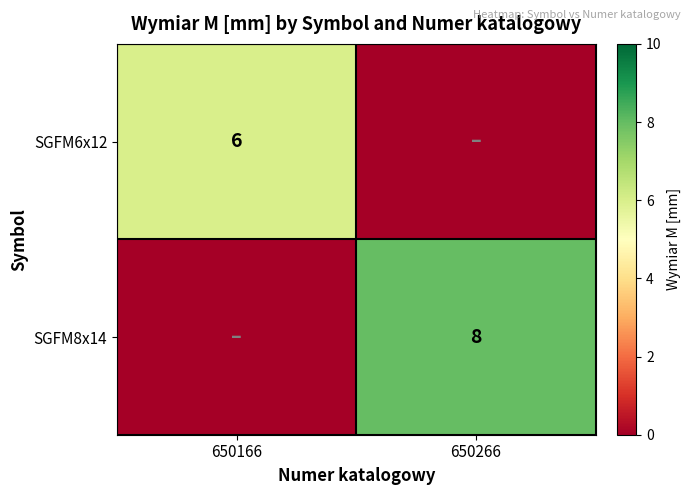

True or false: SGFM8x14 has a value of 8 at 650266.

True